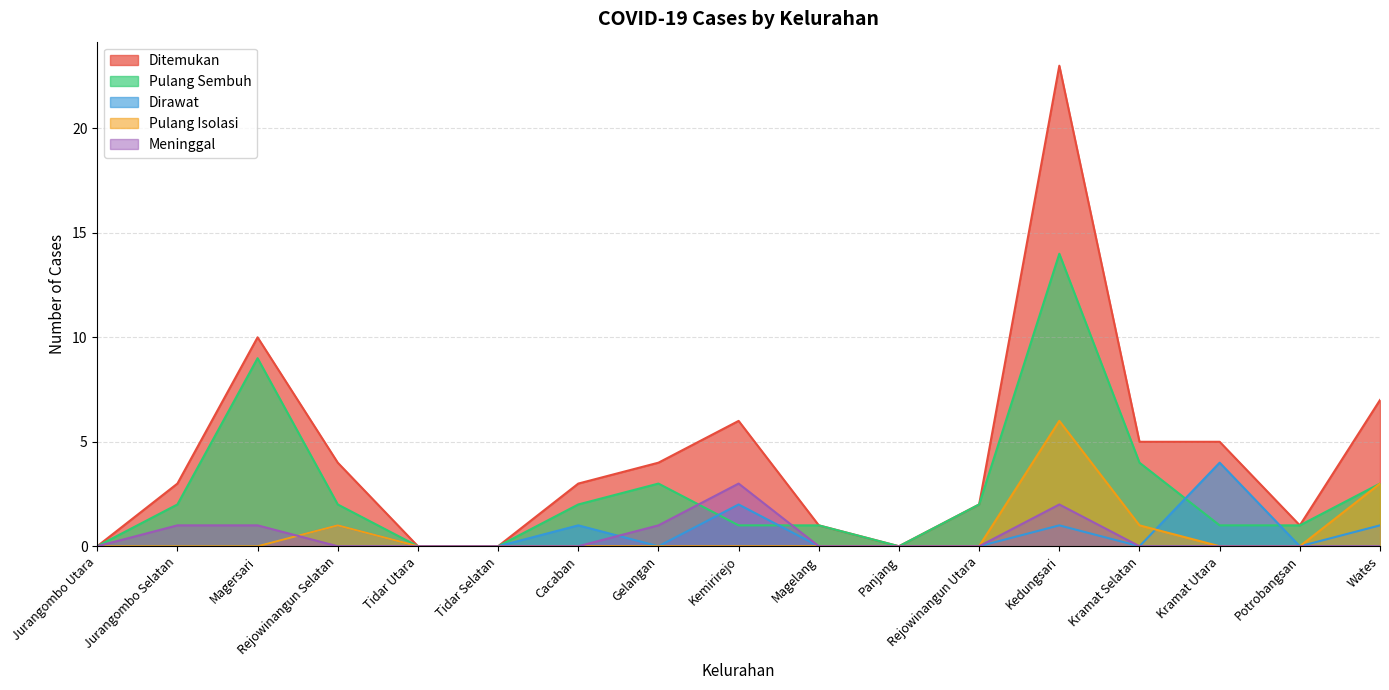

Reading left to right, what are all the values shown in this chart?

Ditemukan: 0	3	10	4	0	0	3	4	6	1	0	2	23	5	5	1	7
Pulang Sembuh: 0	2	9	2	0	0	2	3	1	1	0	2	14	4	1	1	3
Dirawat: 0	0	0	1	0	0	1	0	2	0	0	0	1	0	4	0	1
Pulang Isolasi: 0	0	0	1	0	0	0	0	0	0	0	0	6	1	0	0	3
Meninggal: 0	1	1	0	0	0	0	1	3	0	0	0	2	0	0	0	0